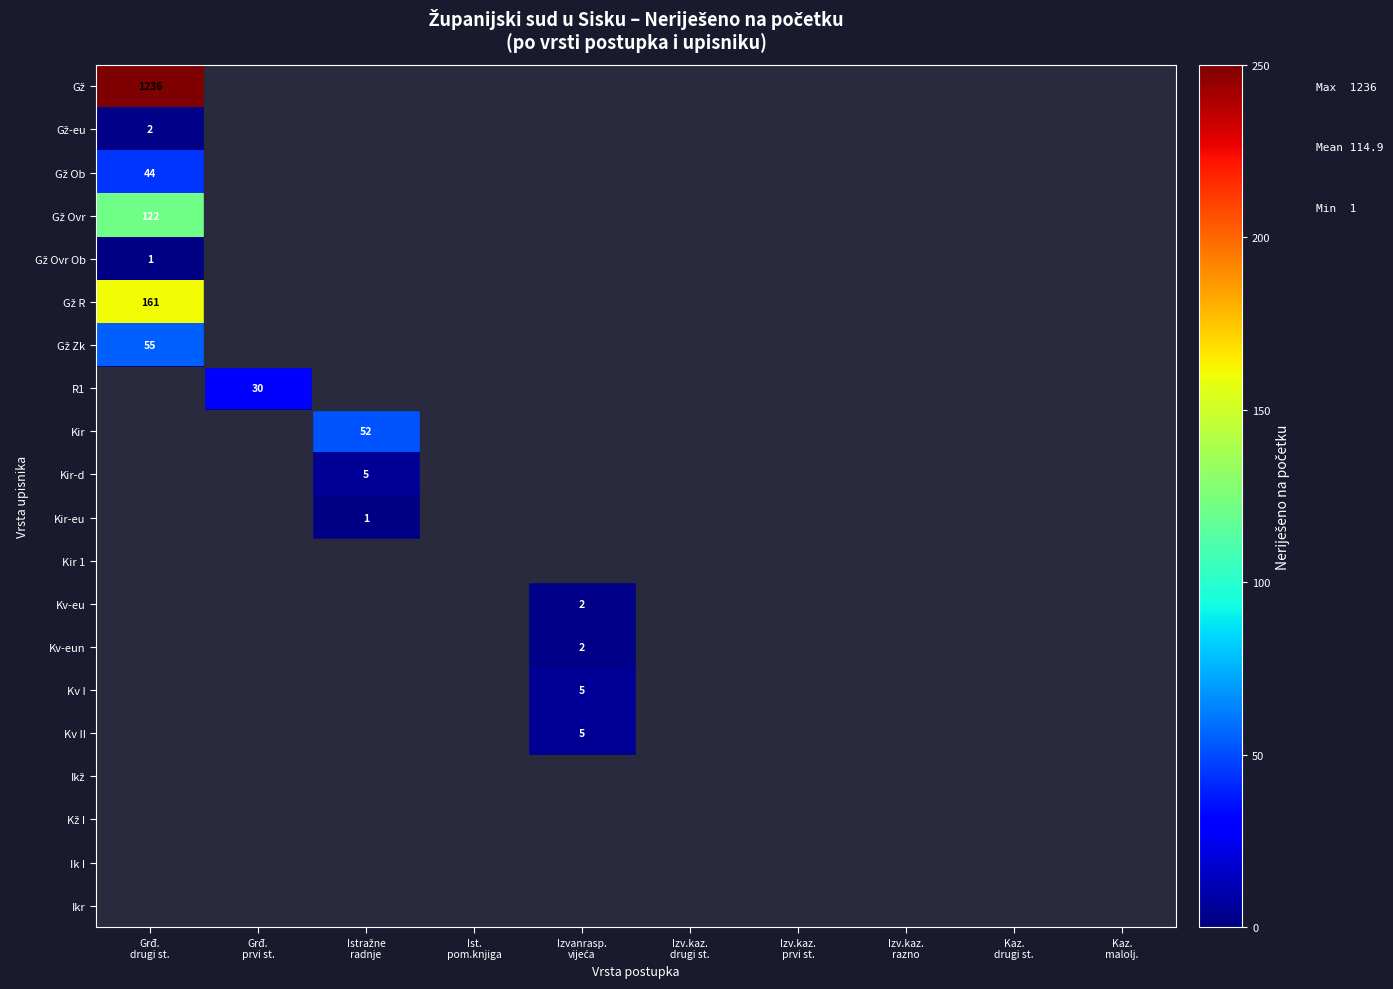

At Kaz. malolj., list the series in order from largest to smallest.

Gž, Gž-eu, Gž Ob, Gž Ovr, Gž Ovr Ob, Gž R, Gž Zk, R1, Kir, Kir-d, Kir-eu, Kir 1, Kv-eu, Kv-eun, Kv I, Kv II, Ikž, Kž I, Ik I, Ikr